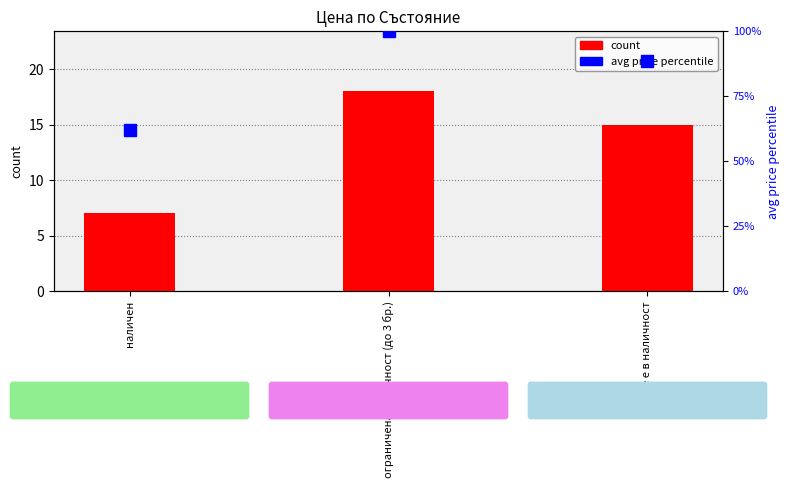

What value does the count series have at ограничена наличност (до 3 бр.)?

18.0